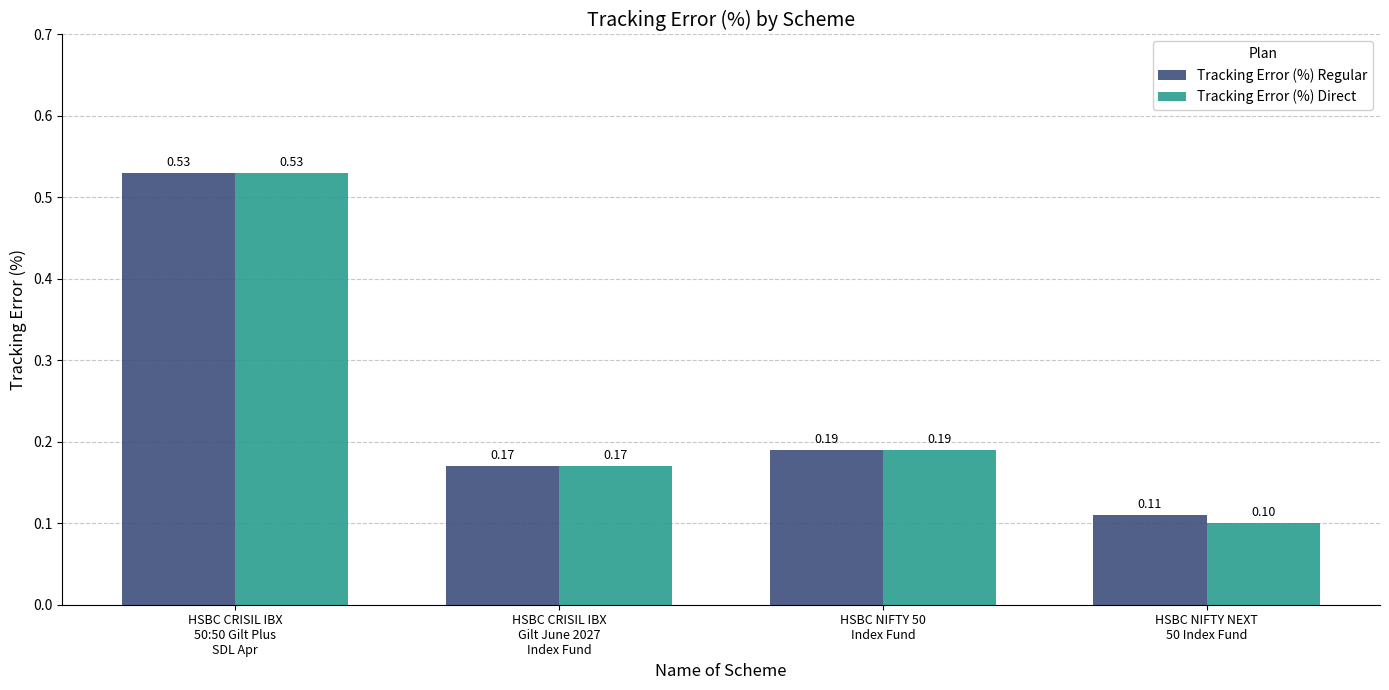

Which category has the highest value across all series?

HSBC CRISIL IBX
50:50 Gilt Plus
SDL Apr